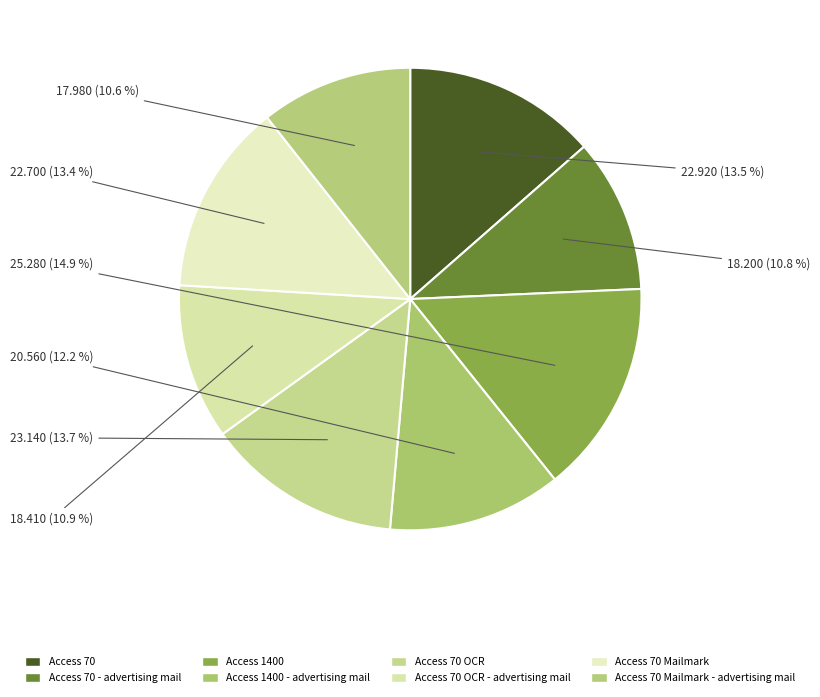

Does Access 1400 - advertising mail account for over 50% of the chart?

No